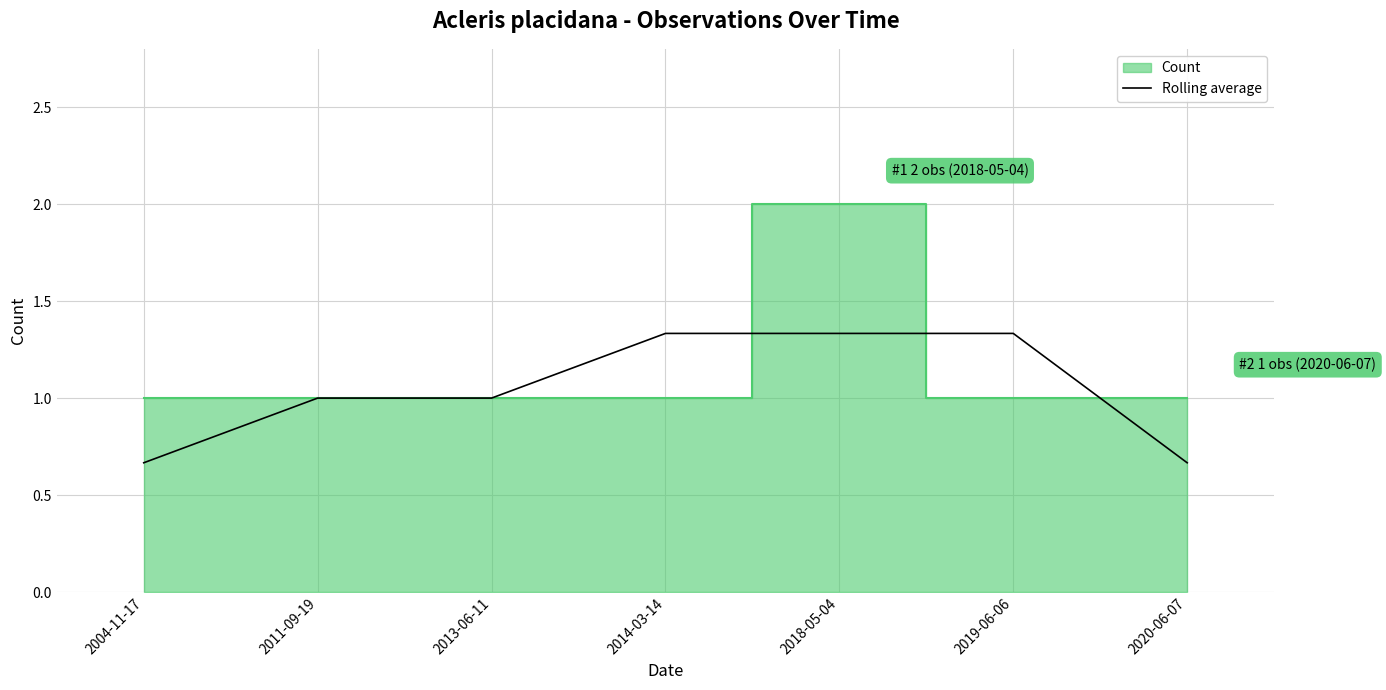

Reading left to right, extract all data points from this chart.

2004-11-17=0.7	2011-09-19=1.0	2013-06-11=1.0	2014-03-14=1.3	2018-05-04=1.3	2019-06-06=1.3	2020-06-07=0.7